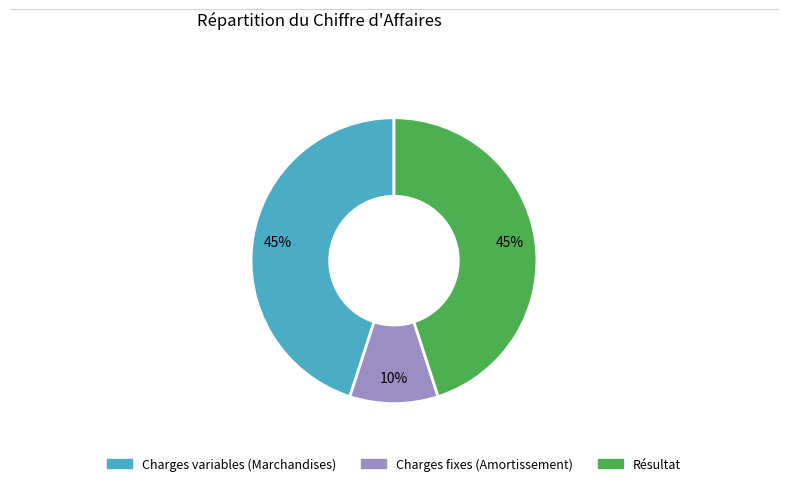

Which has a higher value, Charges fixes (Amortissement) or Charges variables (Marchandises)?

Charges variables (Marchandises)